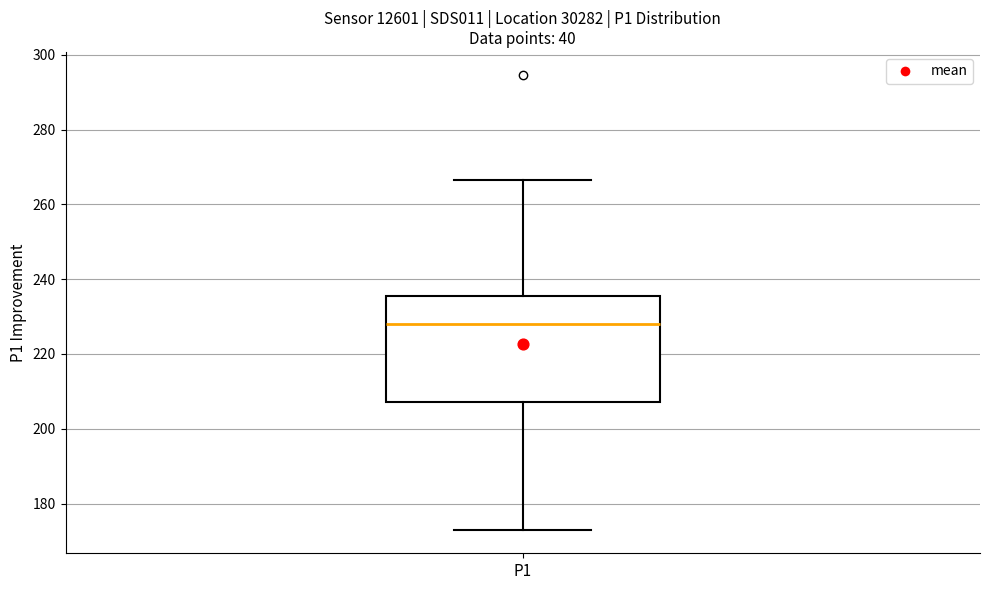

Transcribe this box plot: give where the median line is, the range the box spans, and where the two whiskers end, as read against the y-axis. The values are not printed on the chart, so give them approximately, as read against the axis.

median 228, box 208 to 236, whiskers 172 to 266